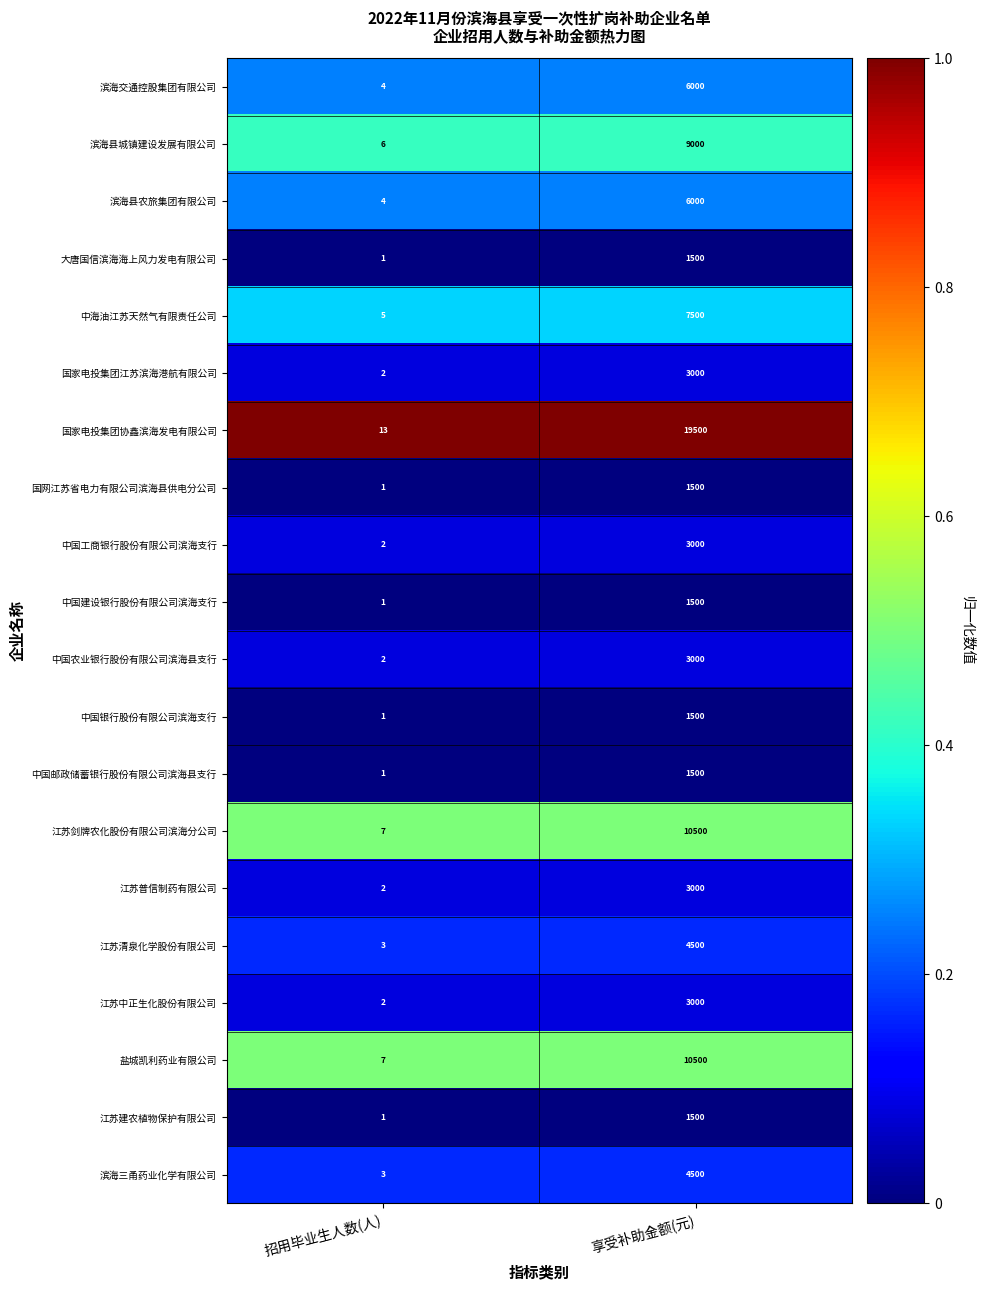

Read the 滨海交通控股集团有限公司 value at 招用毕业生人数(人).

4